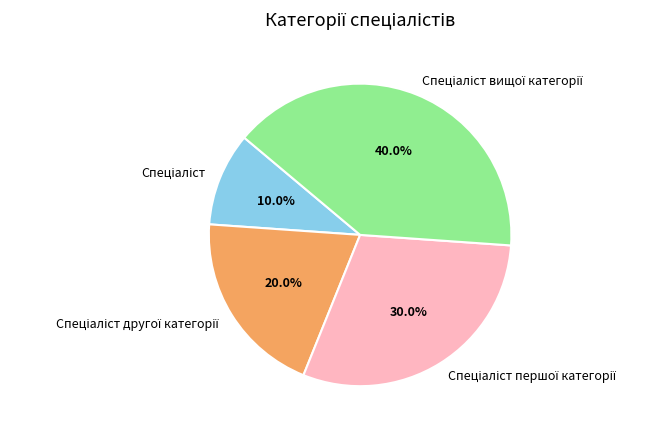

Is there any slice that represents more than half of the pie?

No